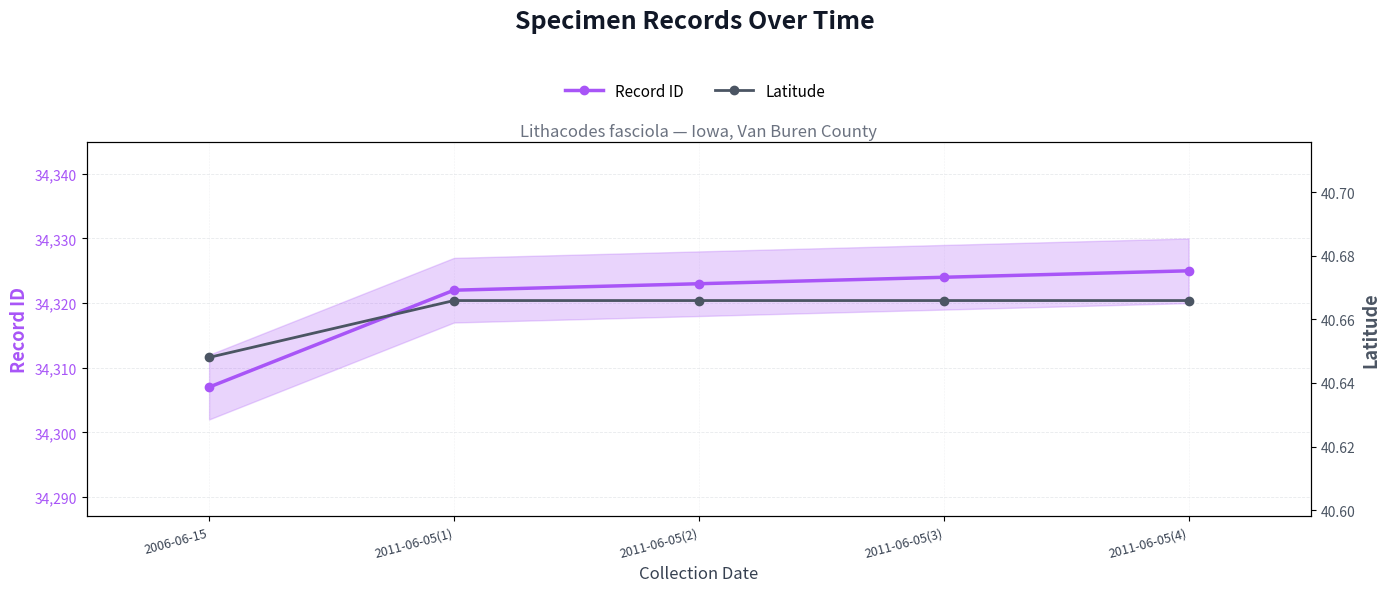

At which label does Record ID first exceed 34323?

2011-06-05(3)